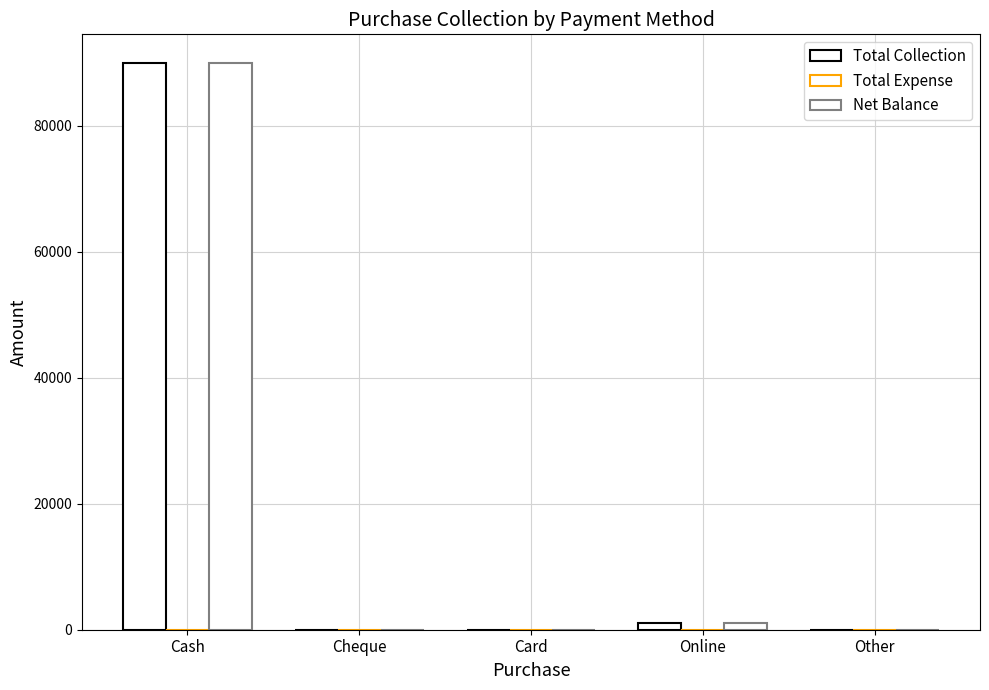

How many groups of bars are there?

5